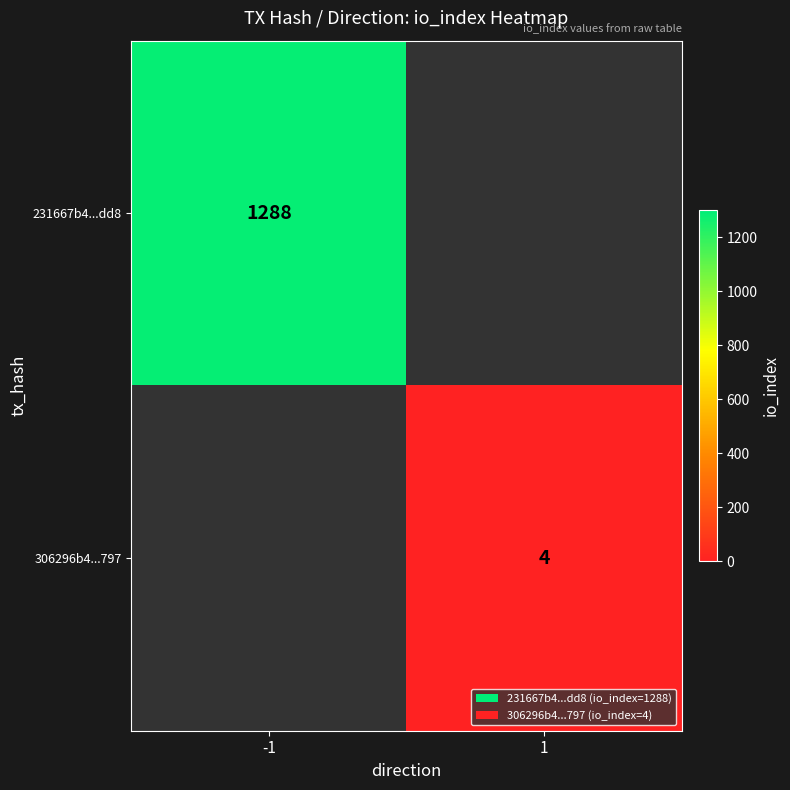

The 231667b4...dd8 series shows 2277.1 at -1. True or false?

False